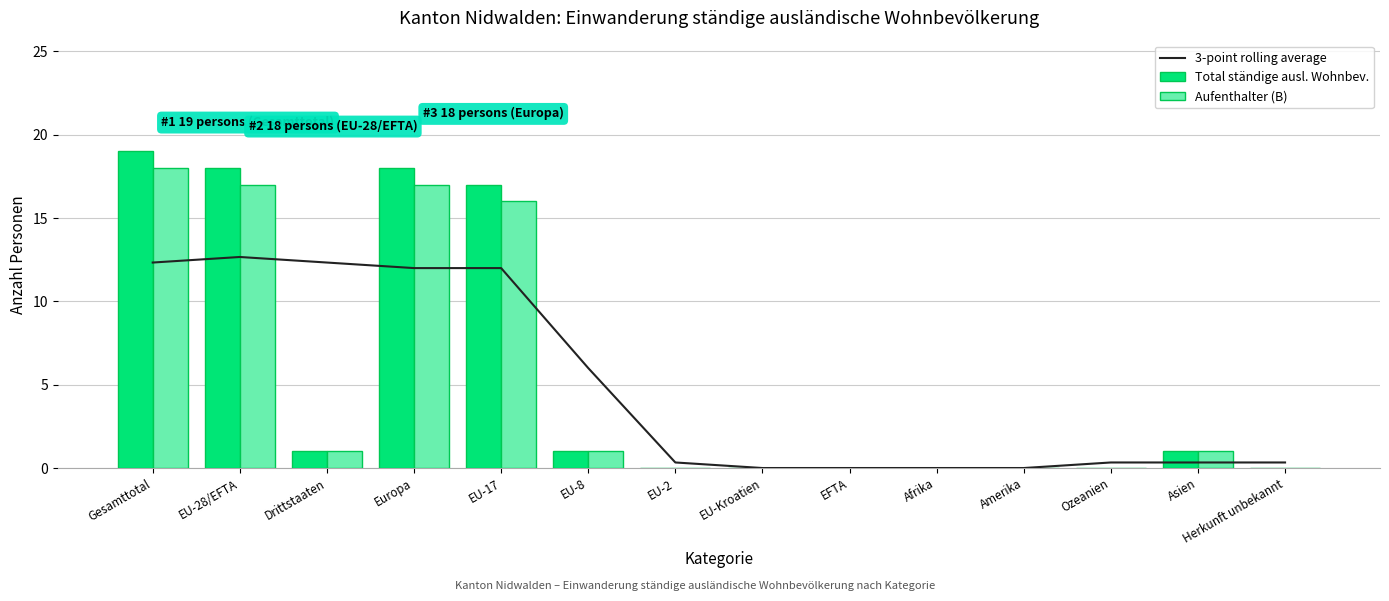

Count the number of data series in this chart.

3